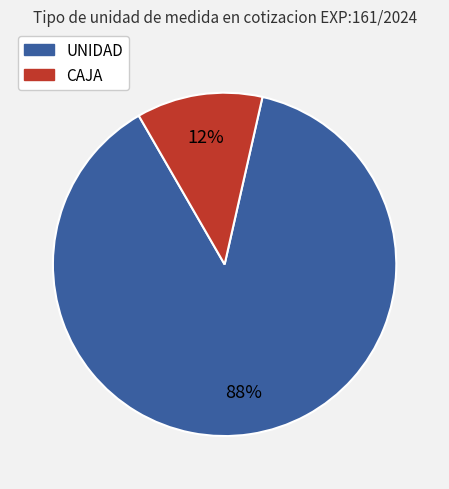

Between CAJA and UNIDAD, which is larger?

UNIDAD